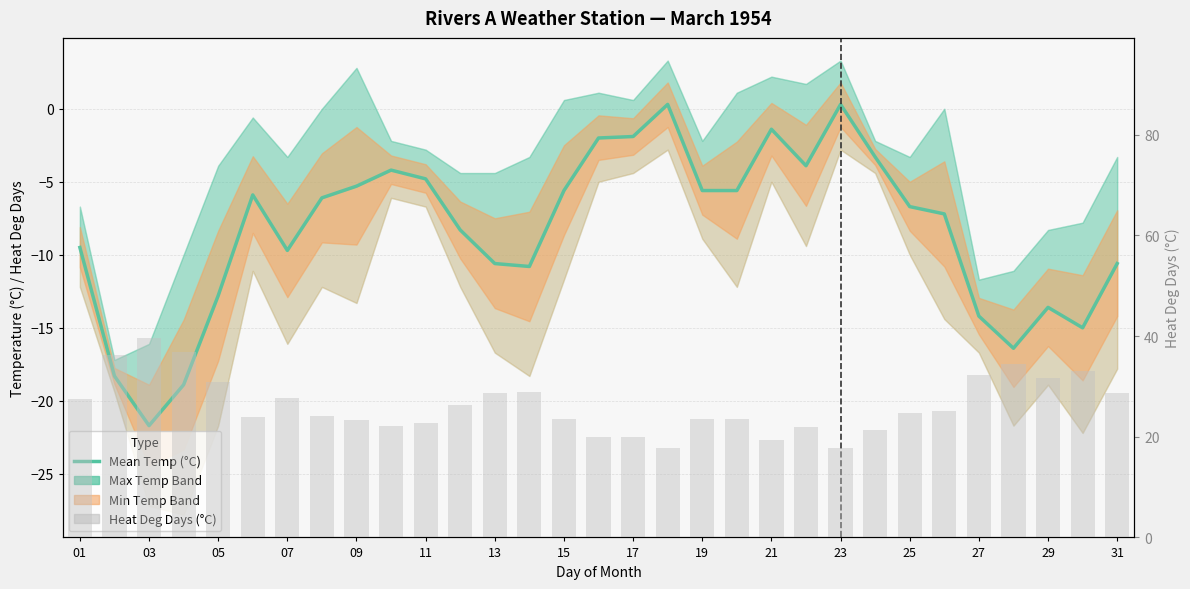

What is the difference between the highest and lowest values at 09?

28.6